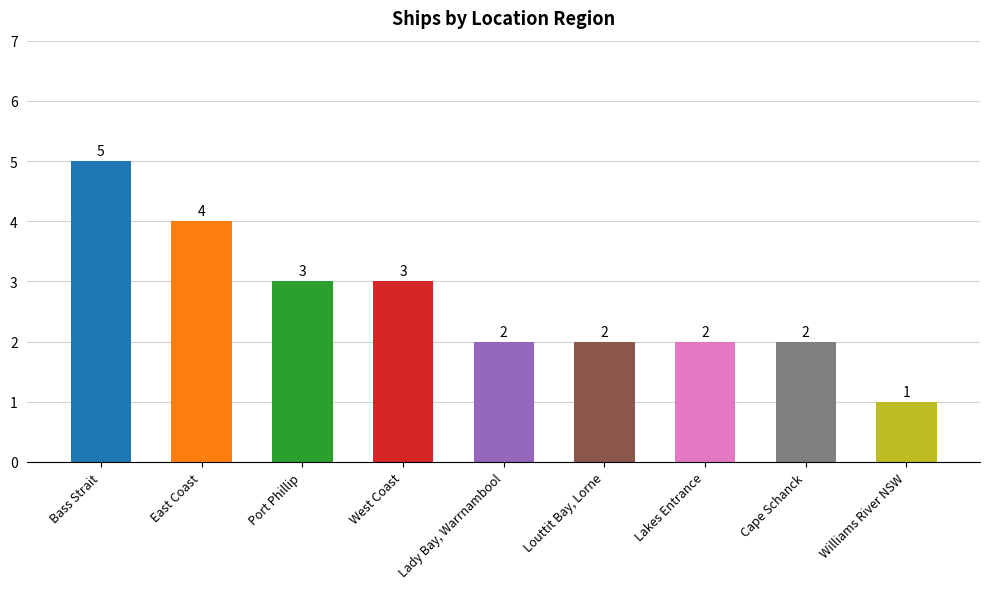

What is the label of the 9th bar from the left?

Williams River NSW